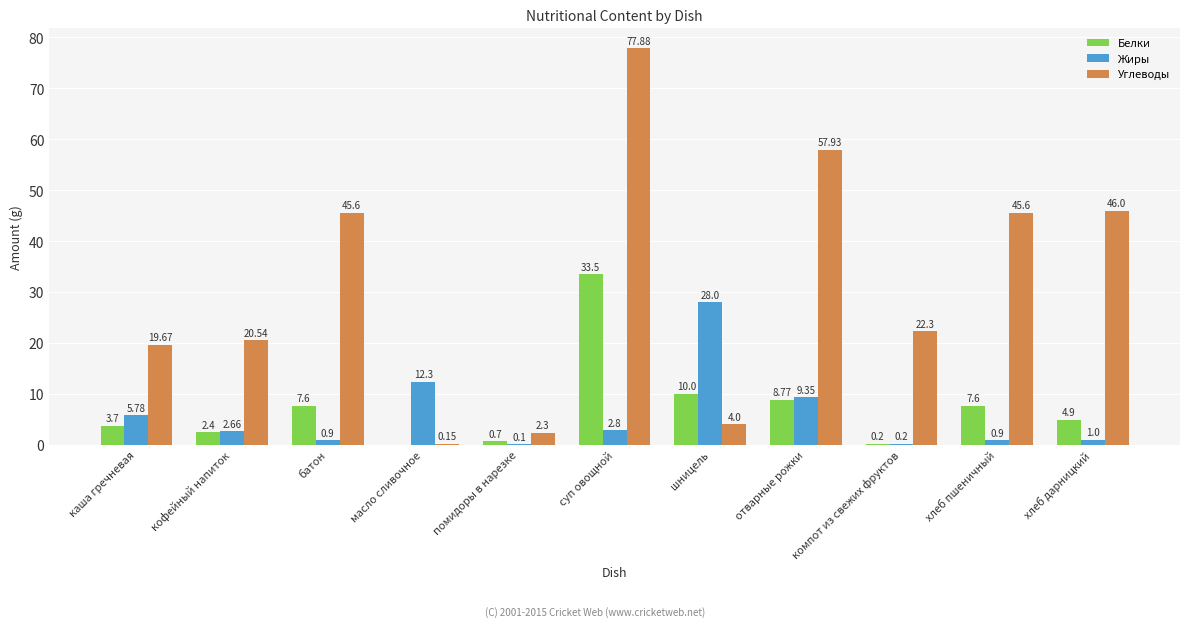

Where does the Белки series first go above 4?

батон